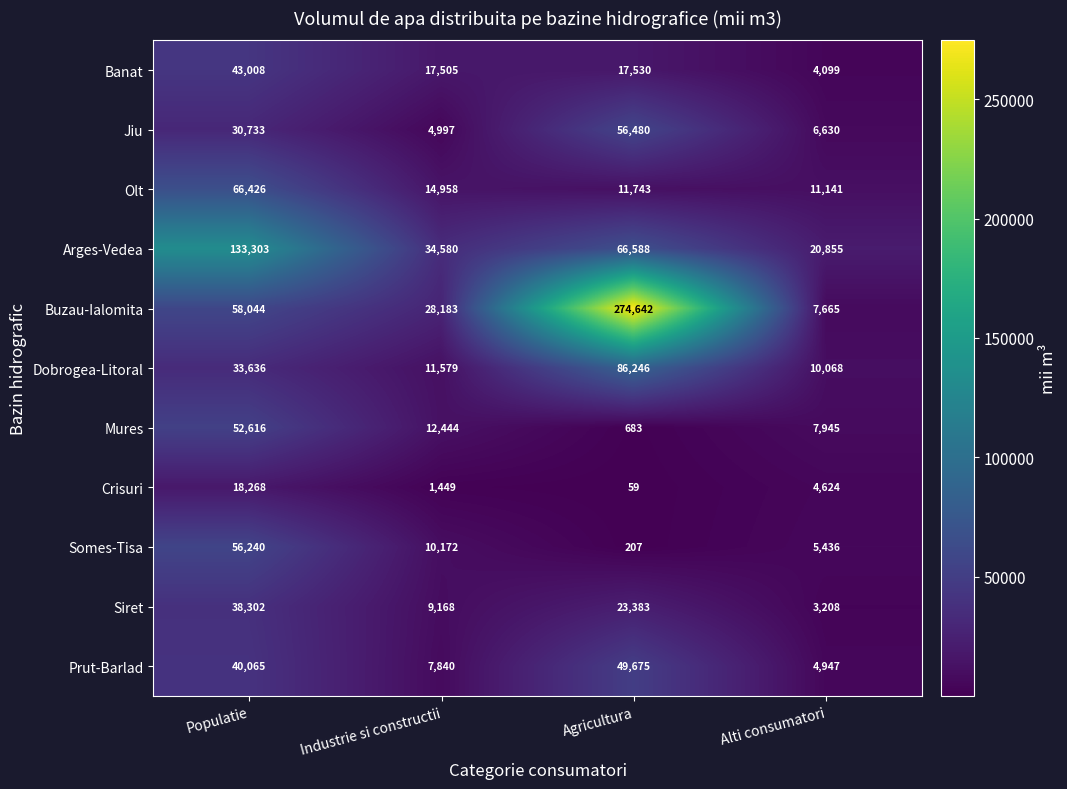

At how many categories does at least one series exceed 6770?

4